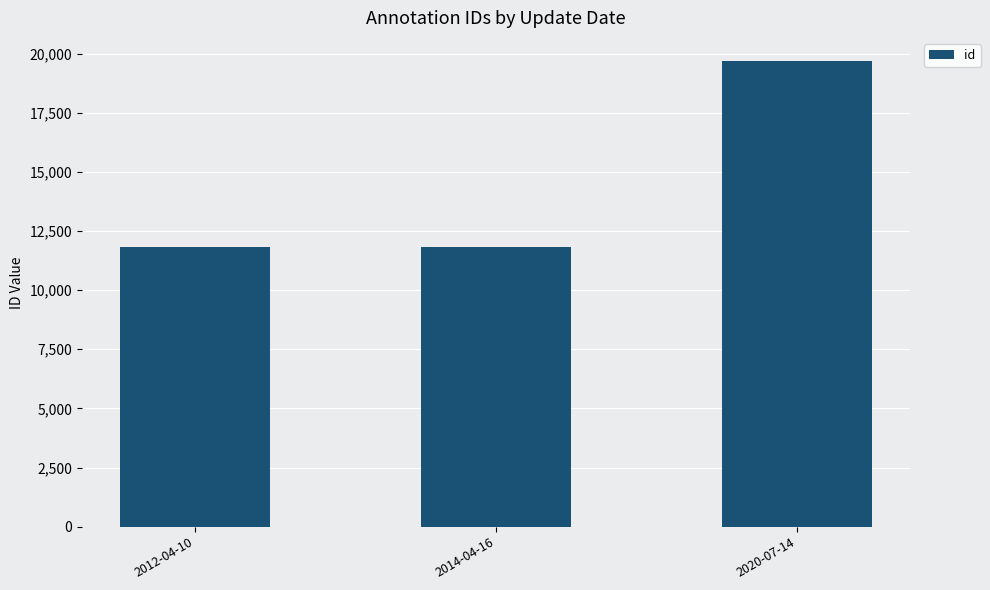

What is the change in value from 2012-04-10 to 2020-07-14?

+7873